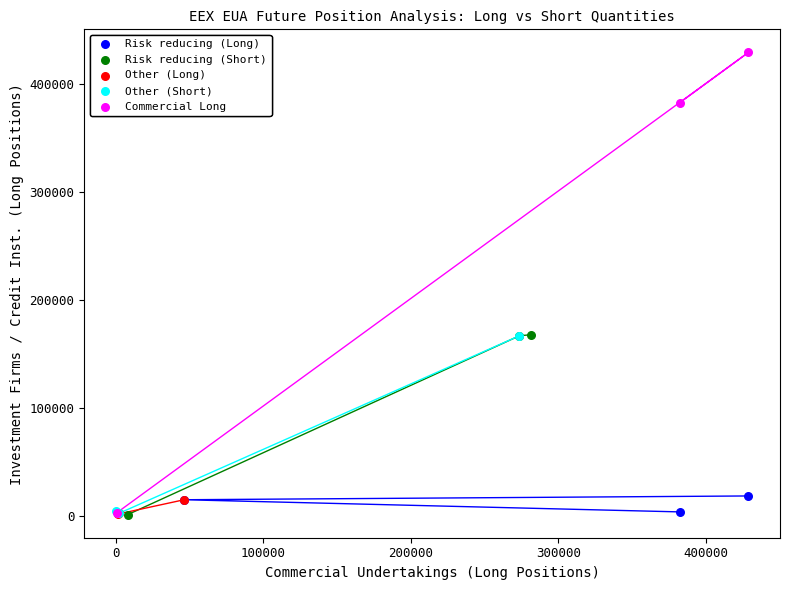

What are all the series names shown in the legend?

Risk reducing (Long), Risk reducing (Short), Other (Long), Other (Short), Commercial Long